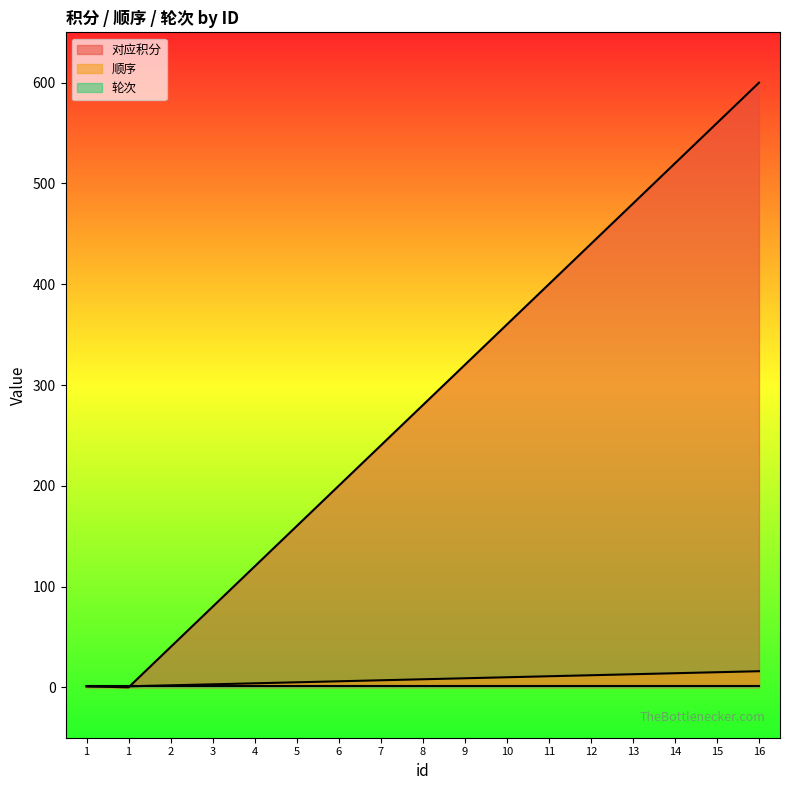

What is the sum of the 顺序 values at 12 and 8?

20